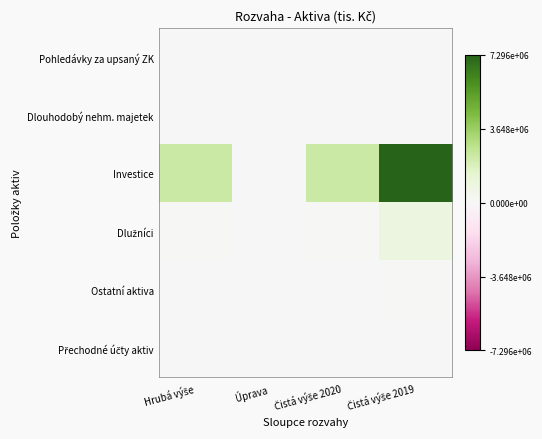

Which series changed the most between Úprava and Čistá výše 2020?

Investice